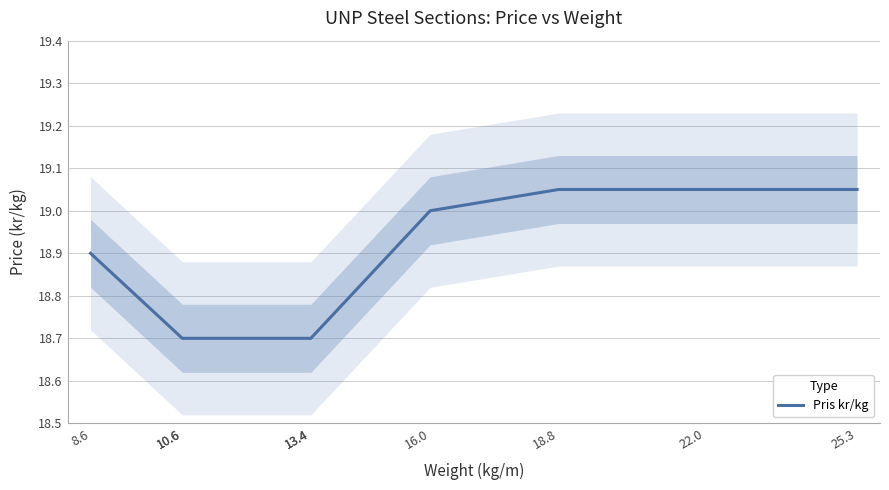

Which has a higher value, 13.4 or 18.8?

18.8